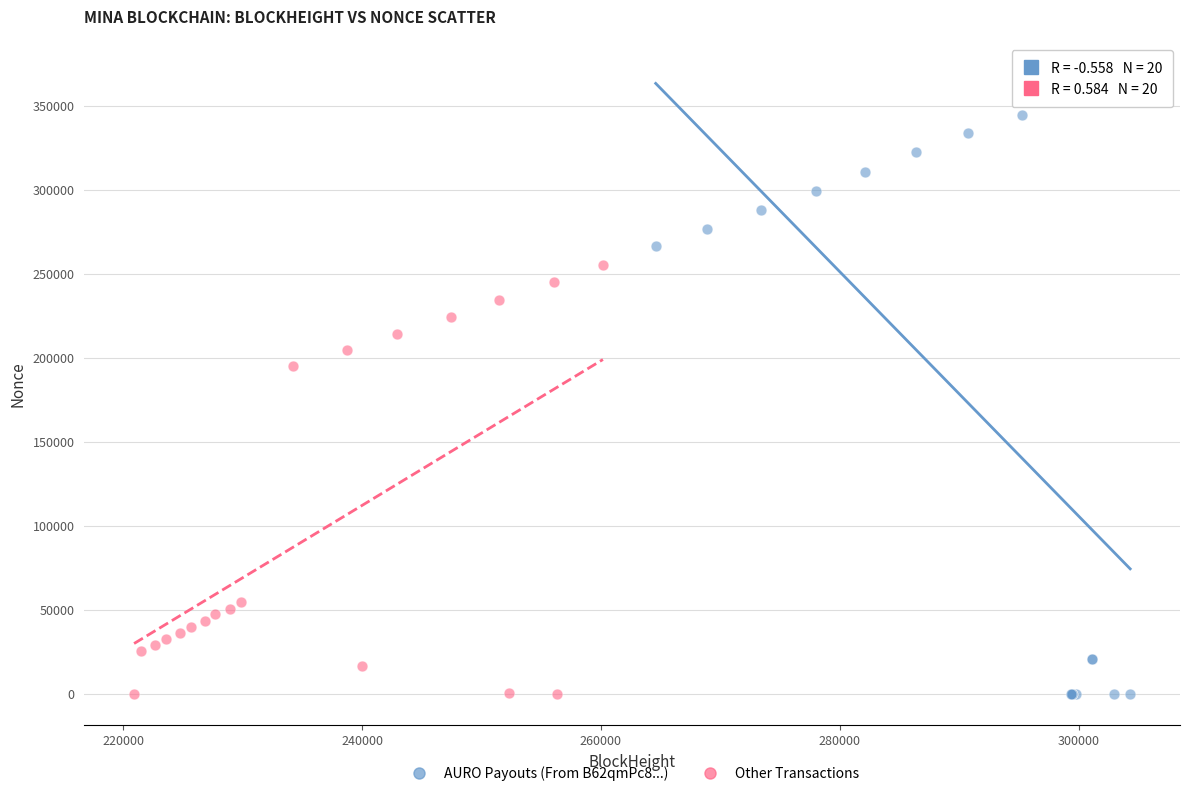

What are all the series names shown in the legend?

AURO Payouts (From B62qmPc8...), Other Transactions